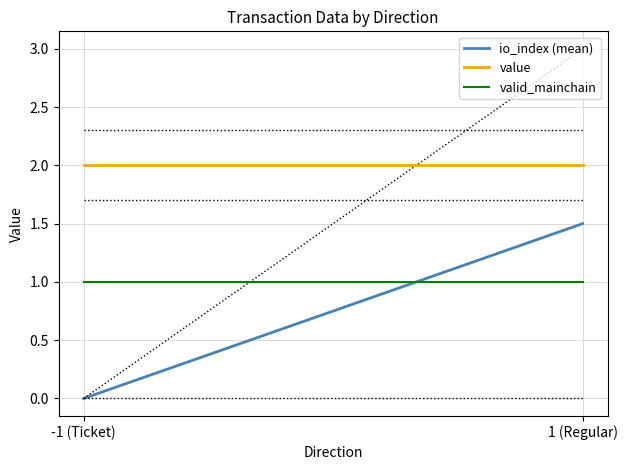

What is the label of the 2nd point from the right?

-1 (Ticket)